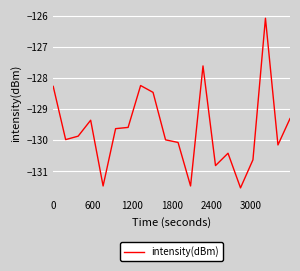

What is the greatest value displayed?

-126.1